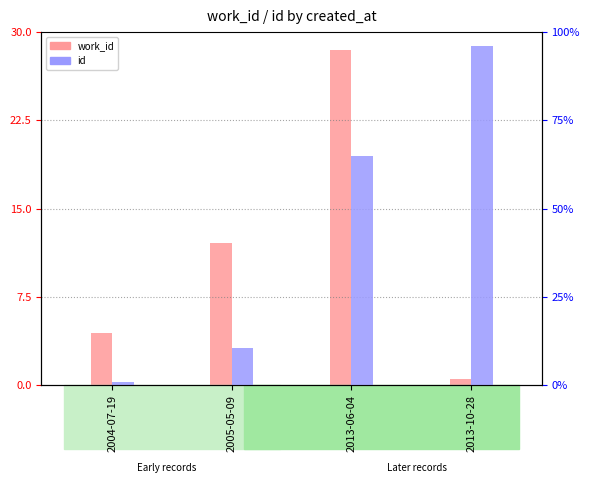

At which label is work_id closest to 14?

2005-05-09